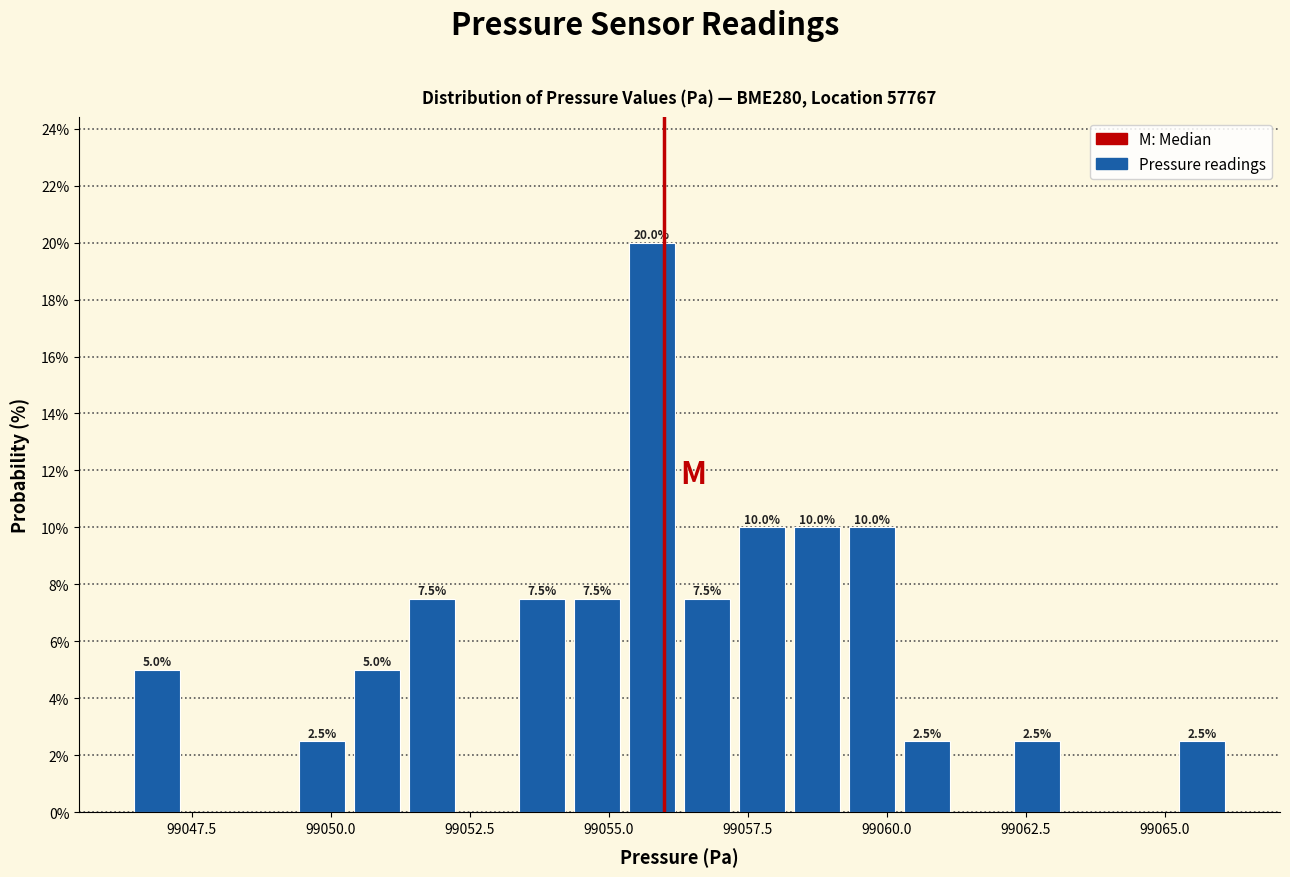

Read against the x-axis, roughly where is the centre of the tallest bar?

99056.0